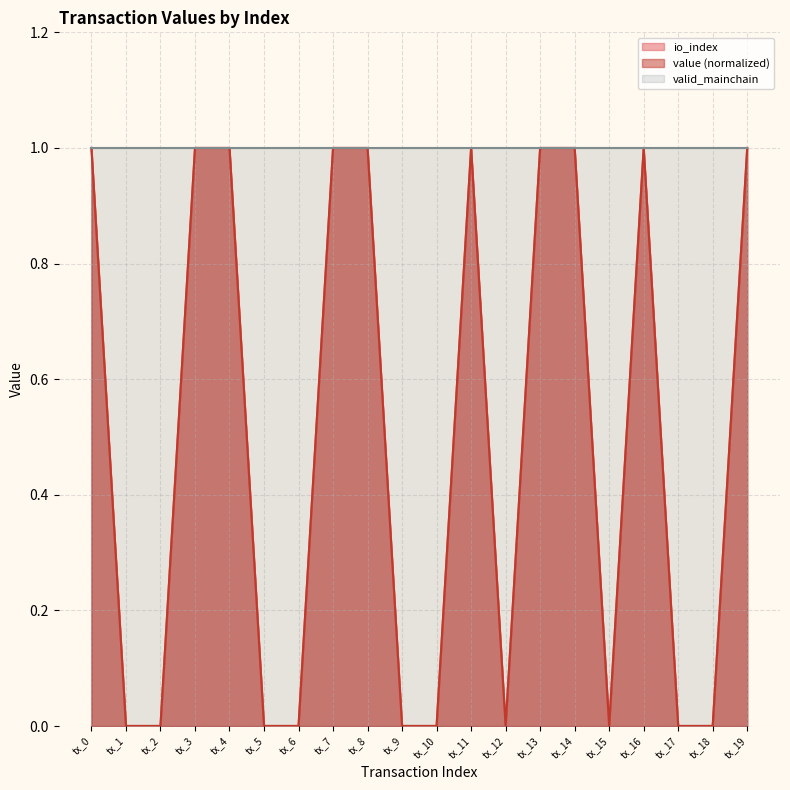

At how many categories does at least one series exceed 0?

20